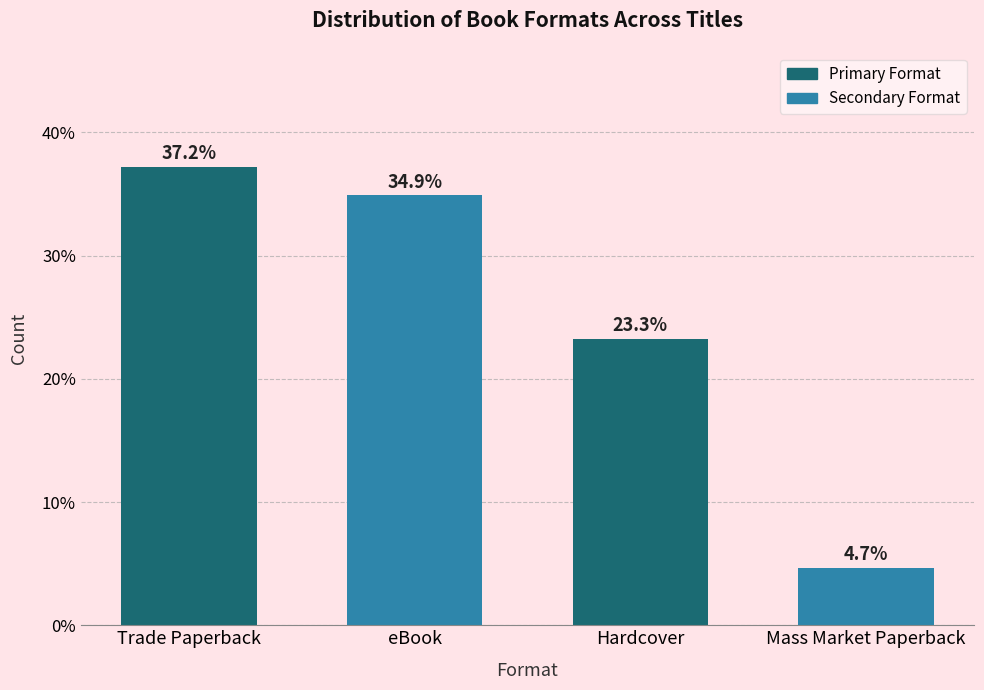

Reading left to right, what are all the values shown in this chart?

37.2	34.9	23.3	4.7